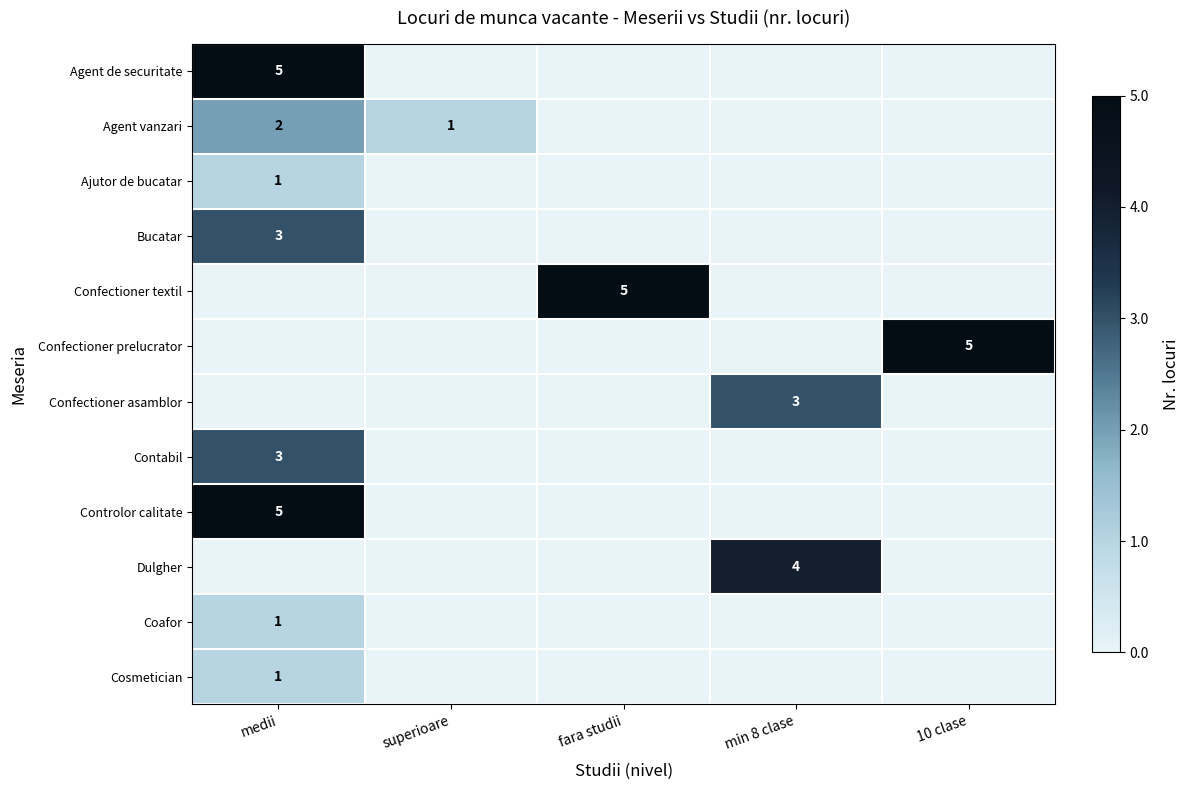

The Bucatar series shows 3 at medii. True or false?

True